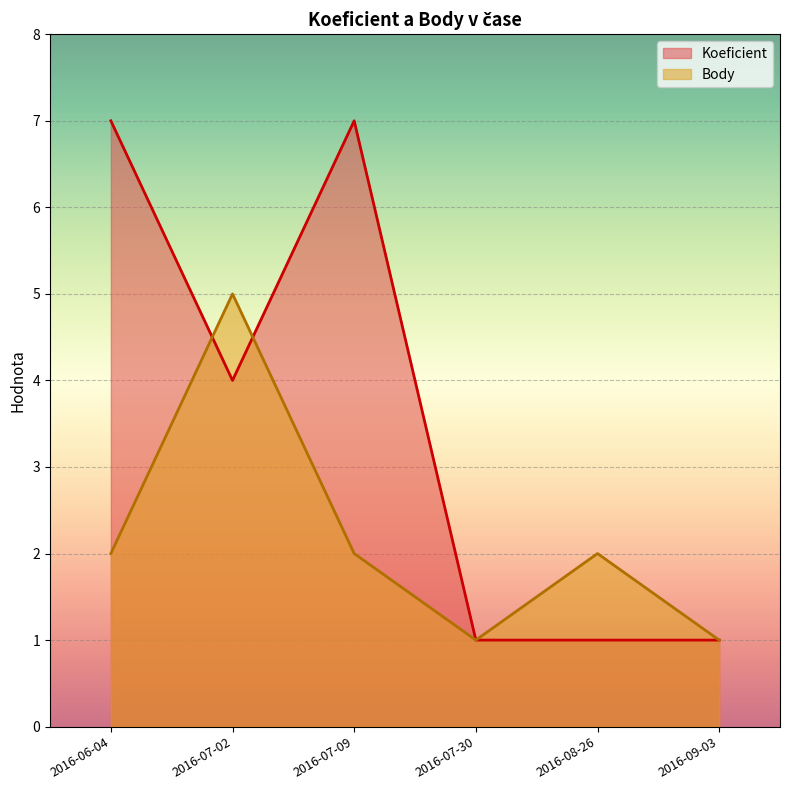

Which category has the highest value across all series?

2016-06-04